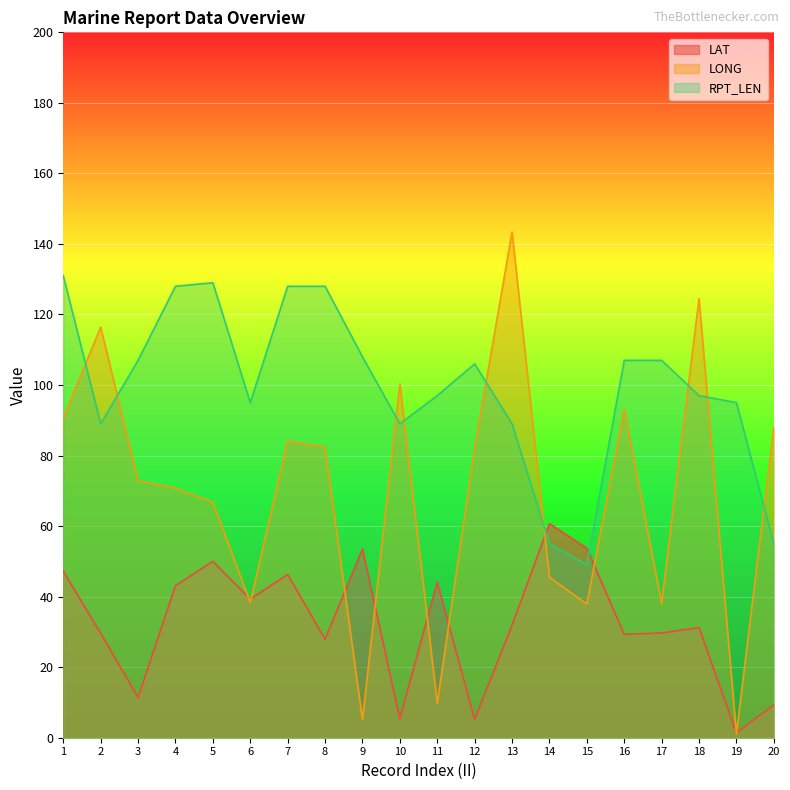

At how many categories does at least one series exceed 61?

18